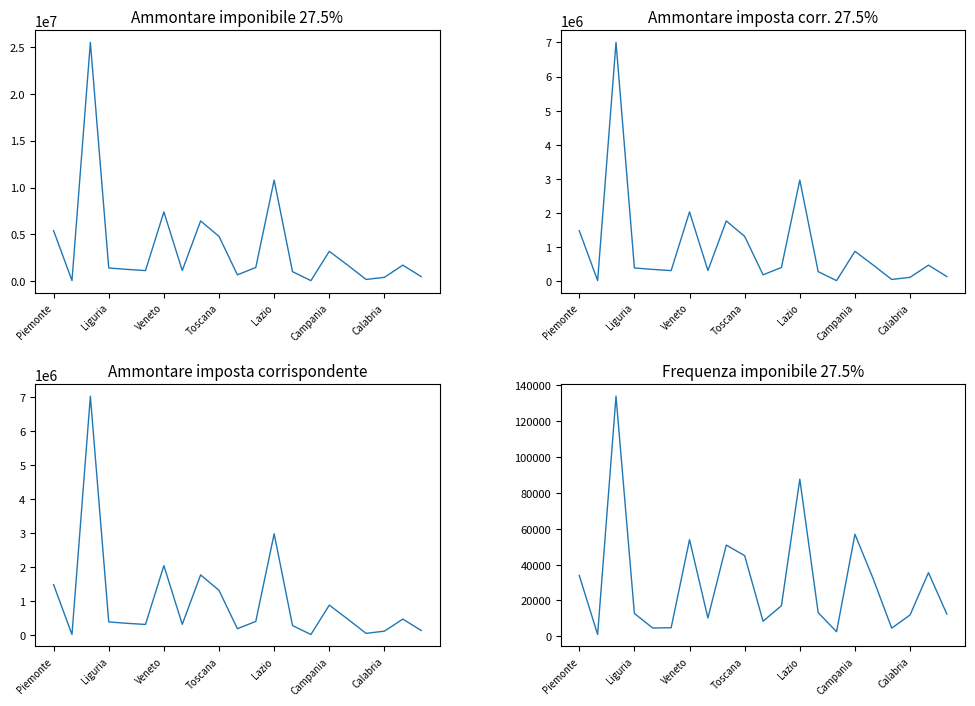

True or false: Frequenza imponibile 27.5% and Ammontare imposta corrispondente cross at least once.

False